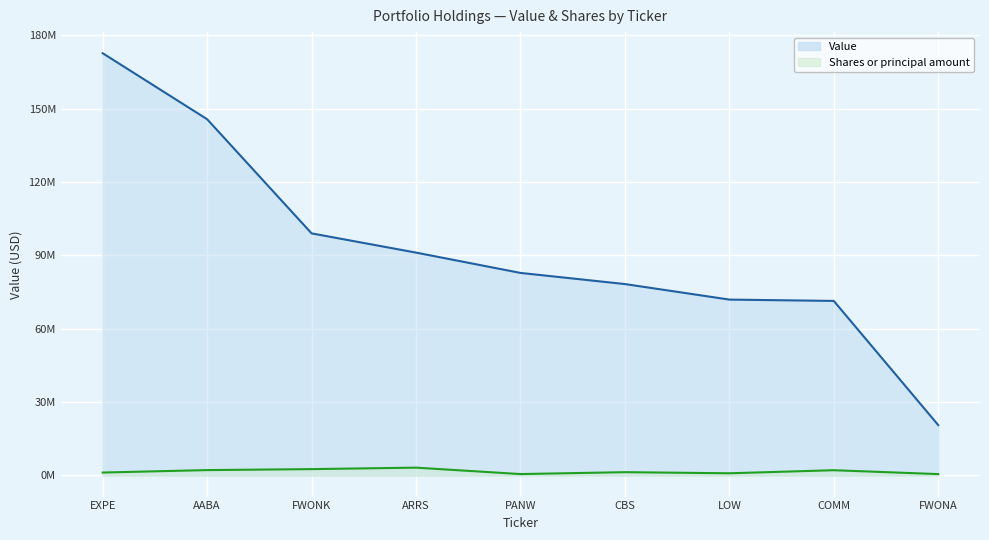

Reading right to left, extract all data points from this chart.

Value: 20617000	71402000	71946000	78300000	82858000	91168000	99034000	145728000	172728000
Shares or principal amount: 565000	2150000	900000	1350000	575000	3200000	2600000	2200000	1200000